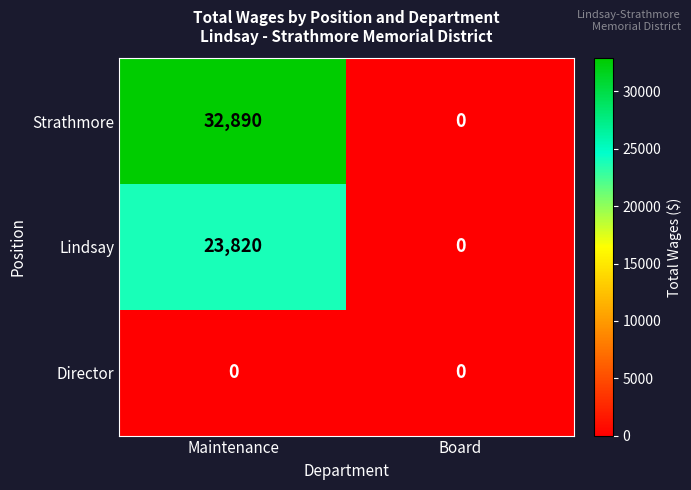

What is the sum of the Strathmore values at Board and Maintenance?

32890